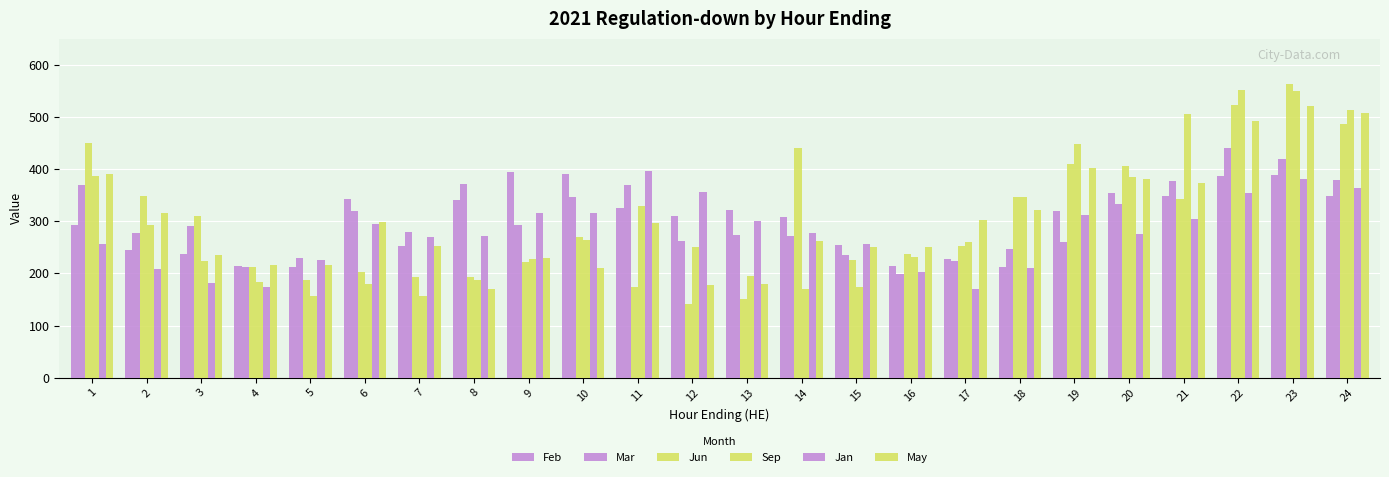

What is the sum of all Jun values?

7288